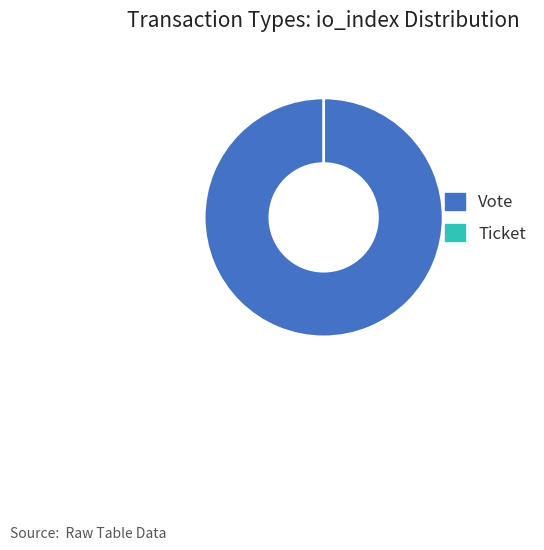

Is Ticket the majority of the pie?

No